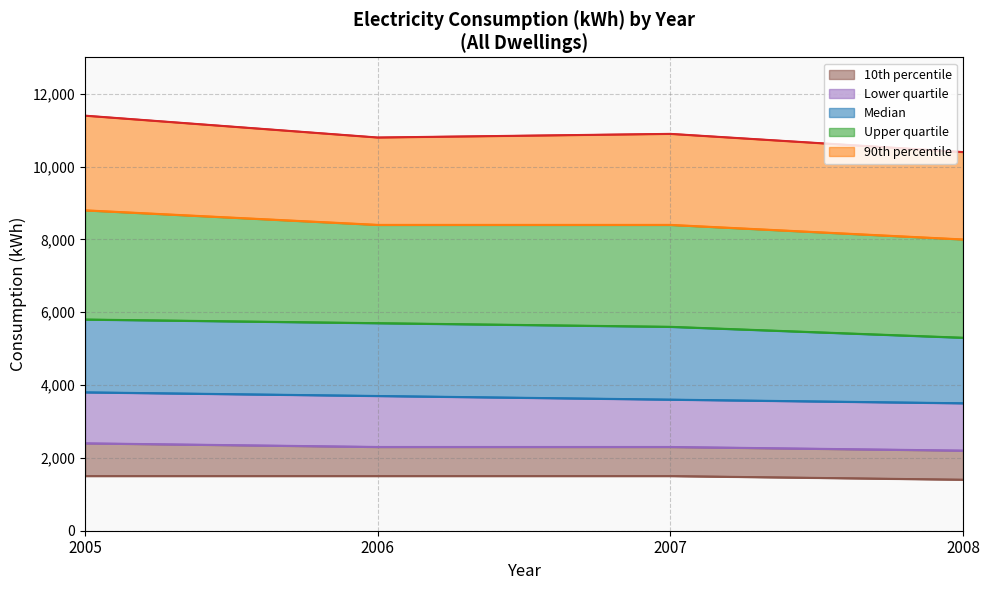

How many values in the 90th percentile series are below 8400?

1